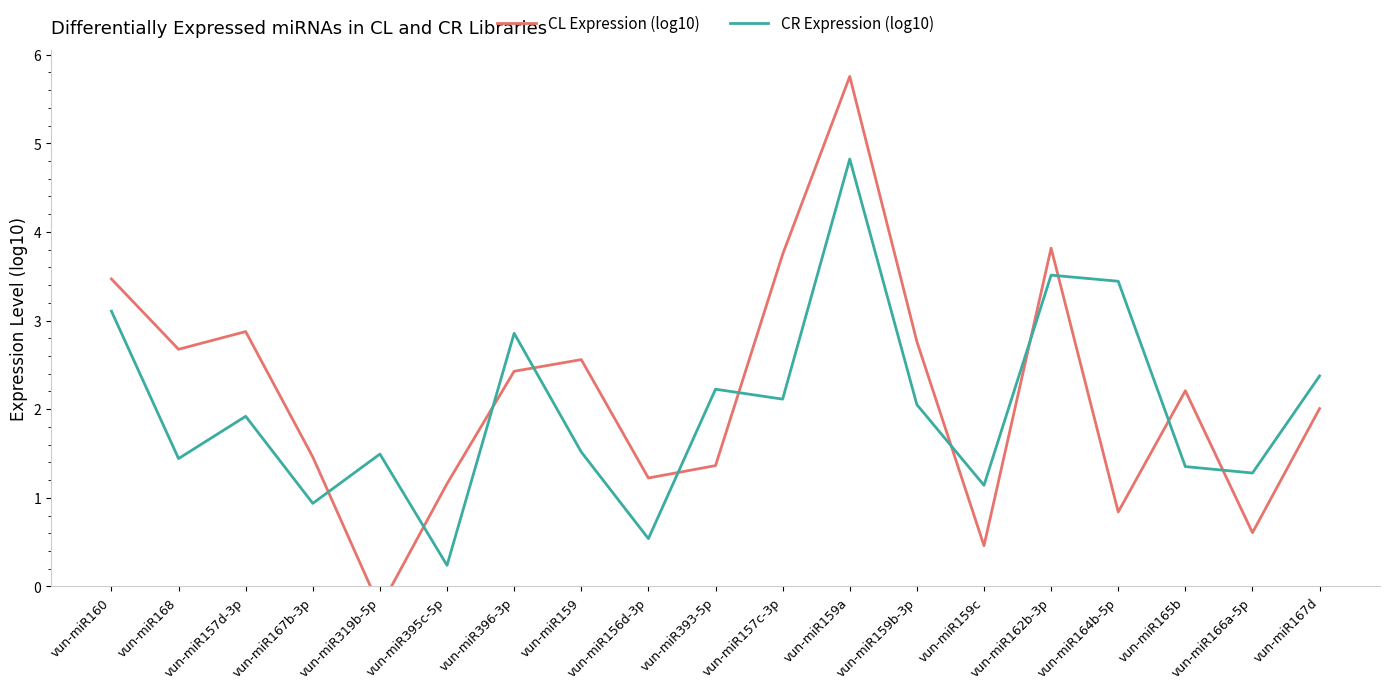

Rank the series at vun-miR160 from lowest to highest value.

CR Expression (log10), CL Expression (log10)